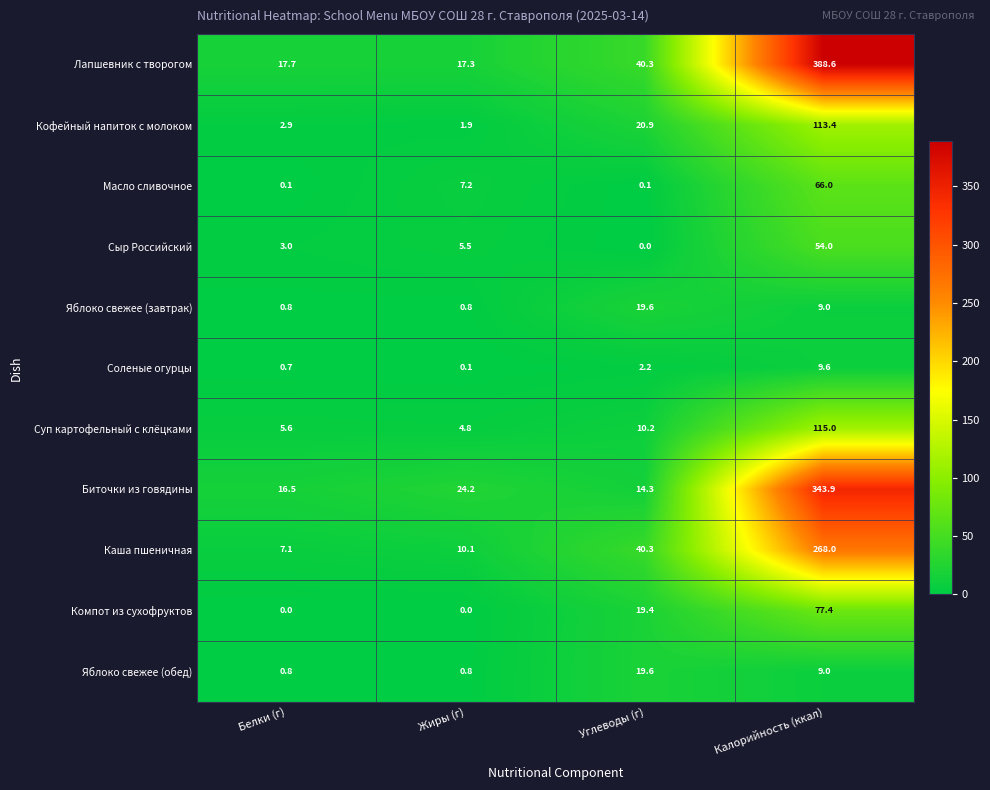

The Компот из сухофруктов series shows 28.2 at Углеводы (г). True or false?

False